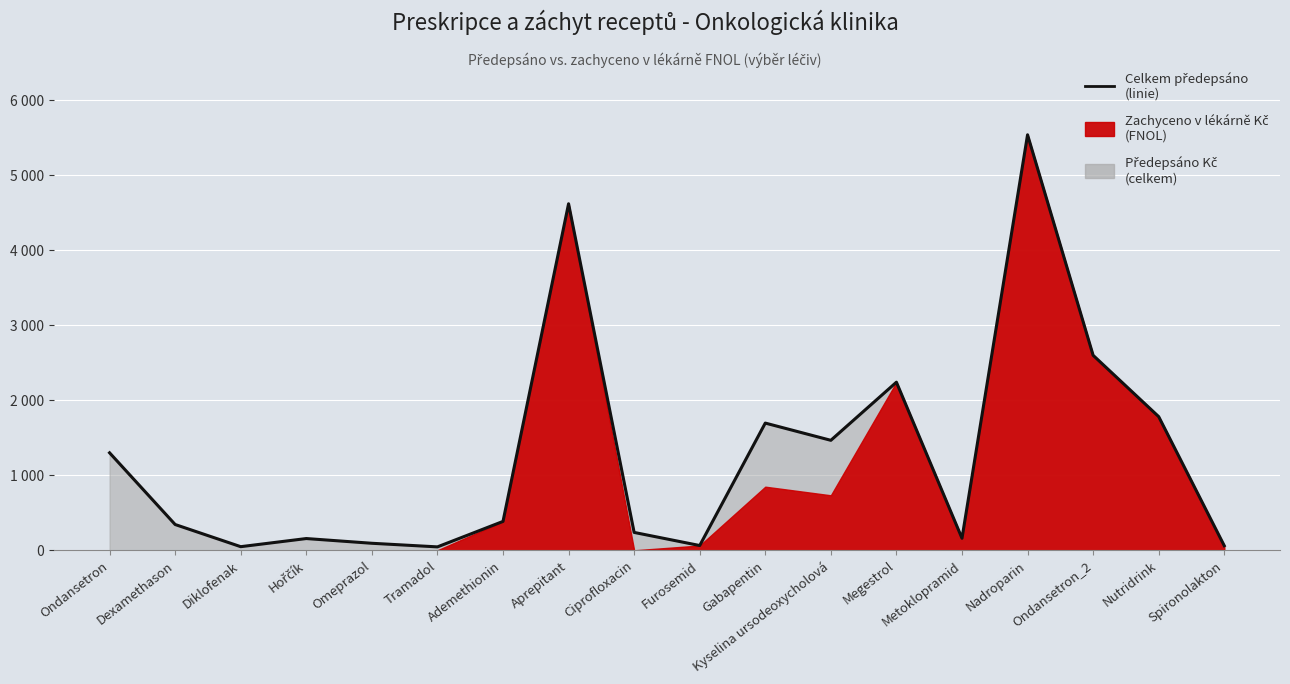

What is the value of the 2nd point from the left?

344.0